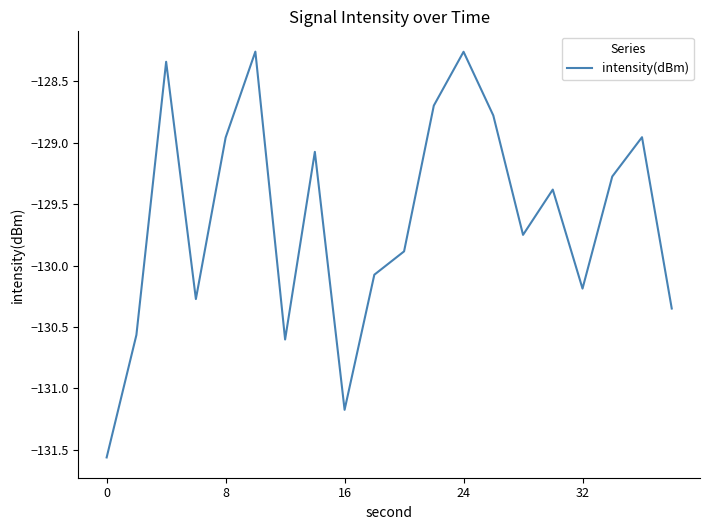

What is the change in value from 8 to 24?

+0.7